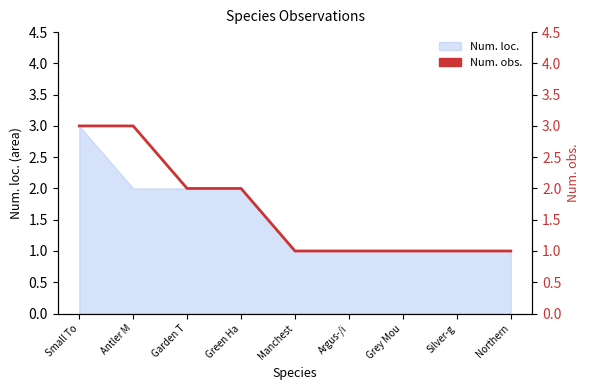

The chart shows a value of 1 at Argus-/i. True or false?

True